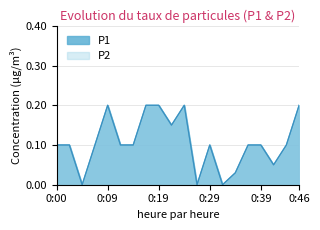

True or false: P1 and P2 intersect in this chart.

False